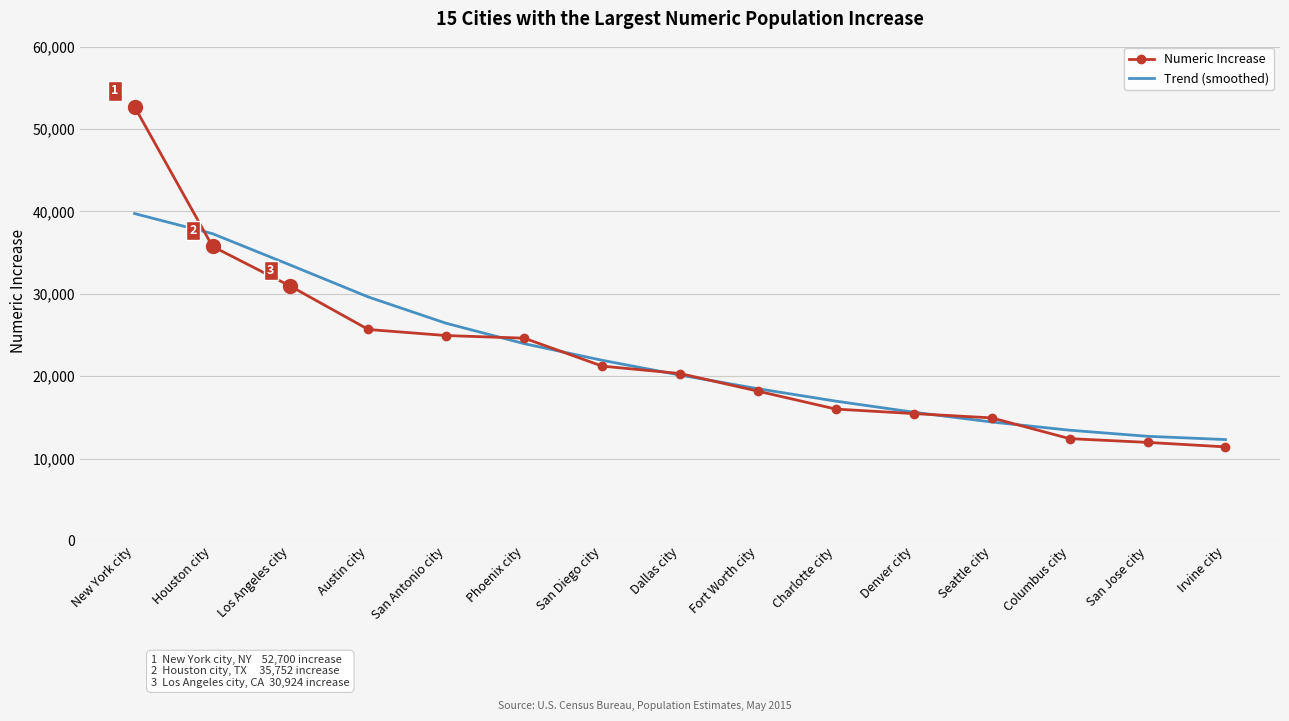

Is the value of Trend (smoothed) at Columbus city greater than the value of Numeric Increase at San Antonio city?

No